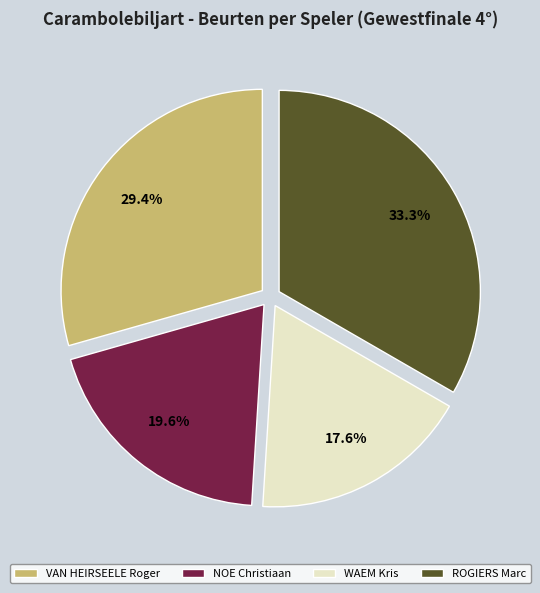

To the nearest percent, what portion does ROGIERS Marc represent?

33%